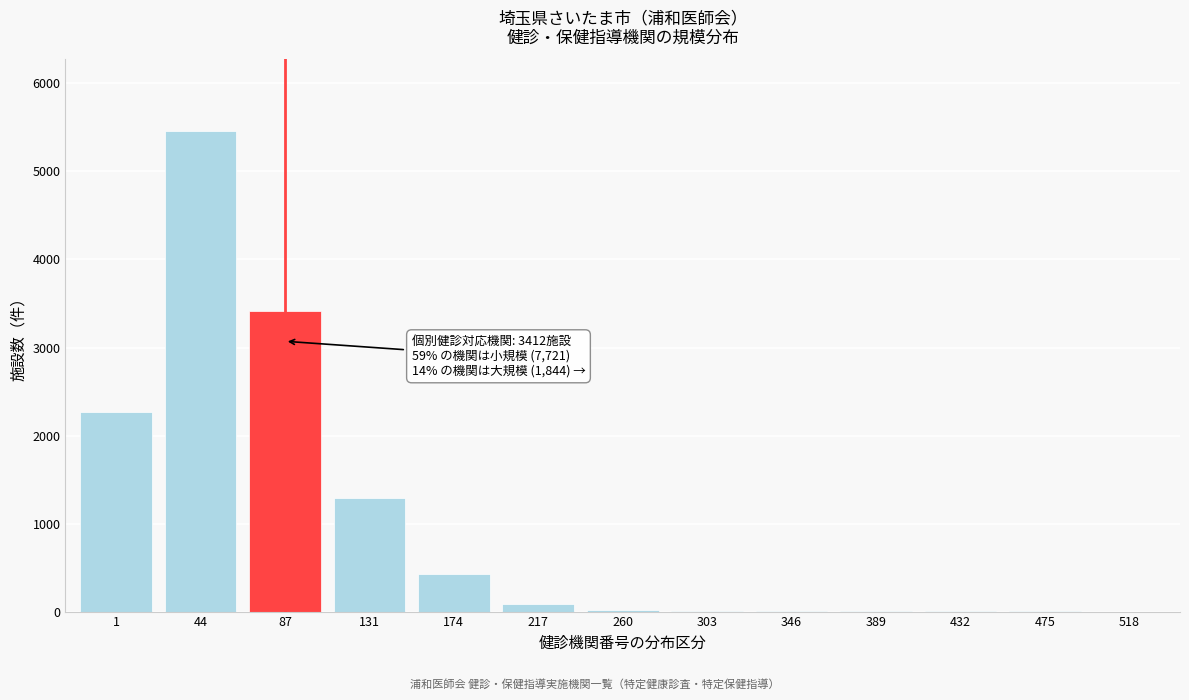

What is the sum of all values?

12977